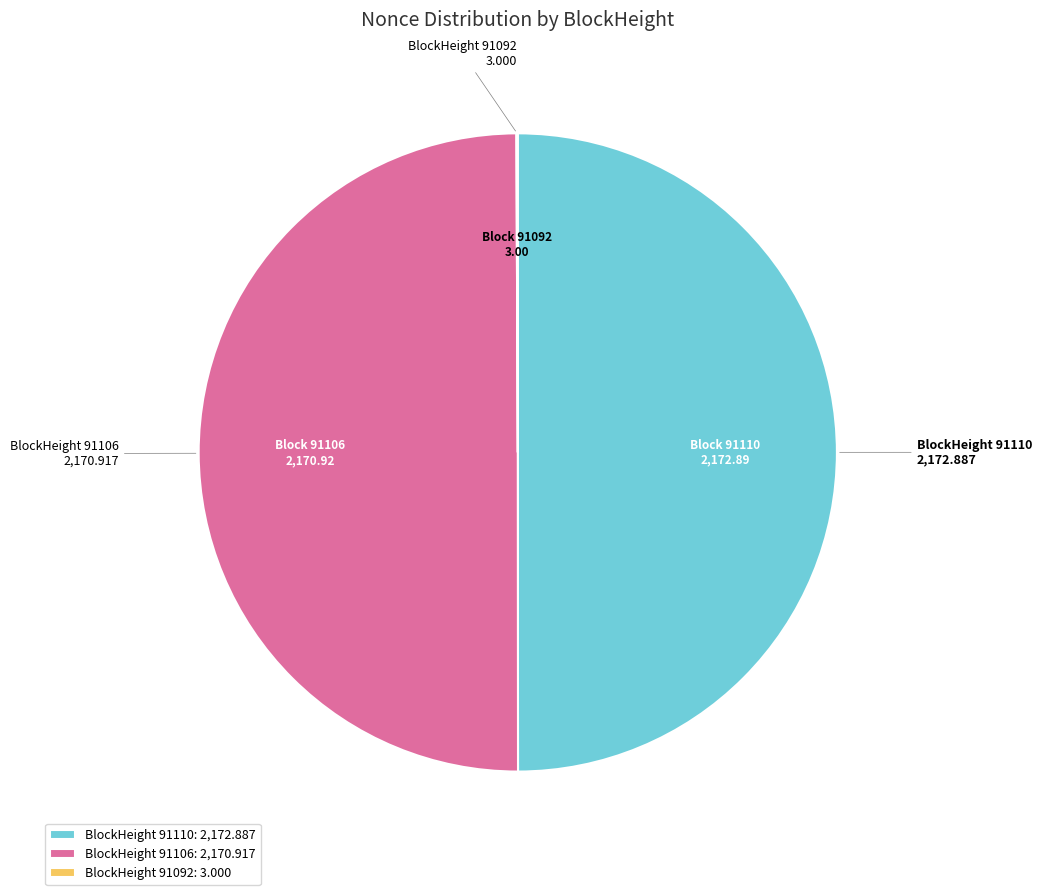

The BlockHeight 91110: 2,172.887 slice represents 45% of the pie. True or false?

False